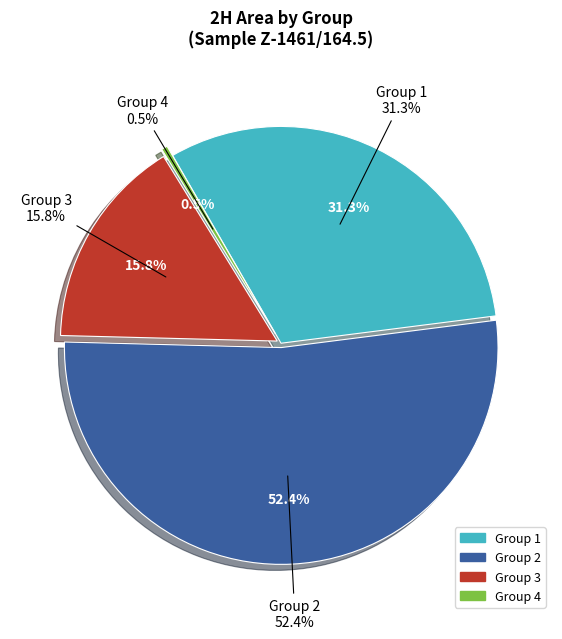

What is the largest slice in the pie chart?

Group 2